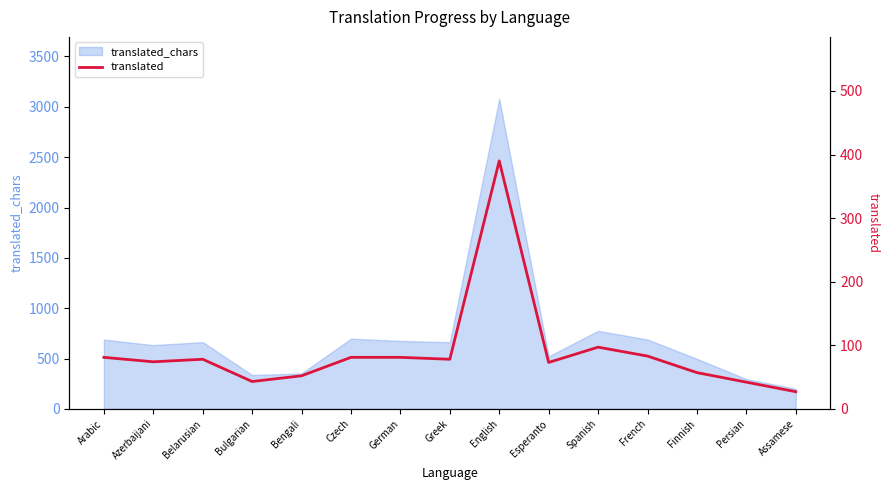

How many points are higher than both their immediate neighbors (excluding endpoints)?

3